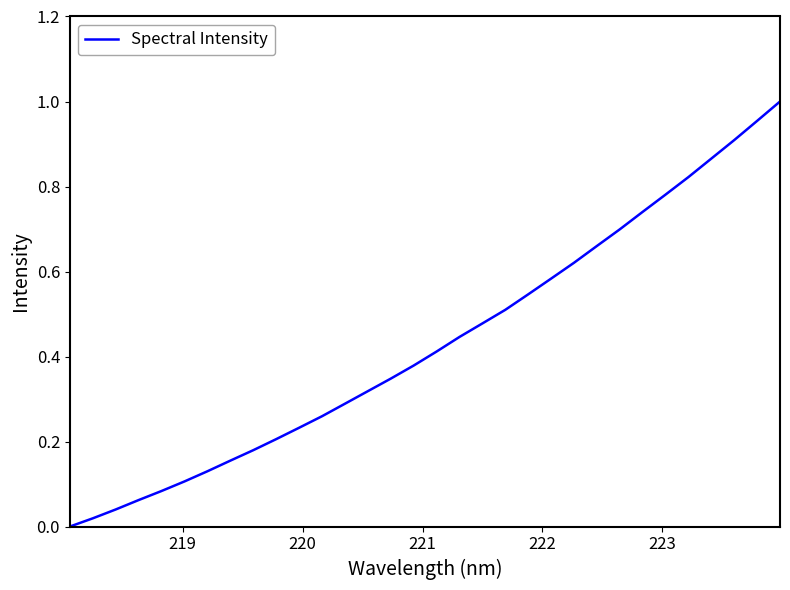

How many lines are shown in the chart?

1